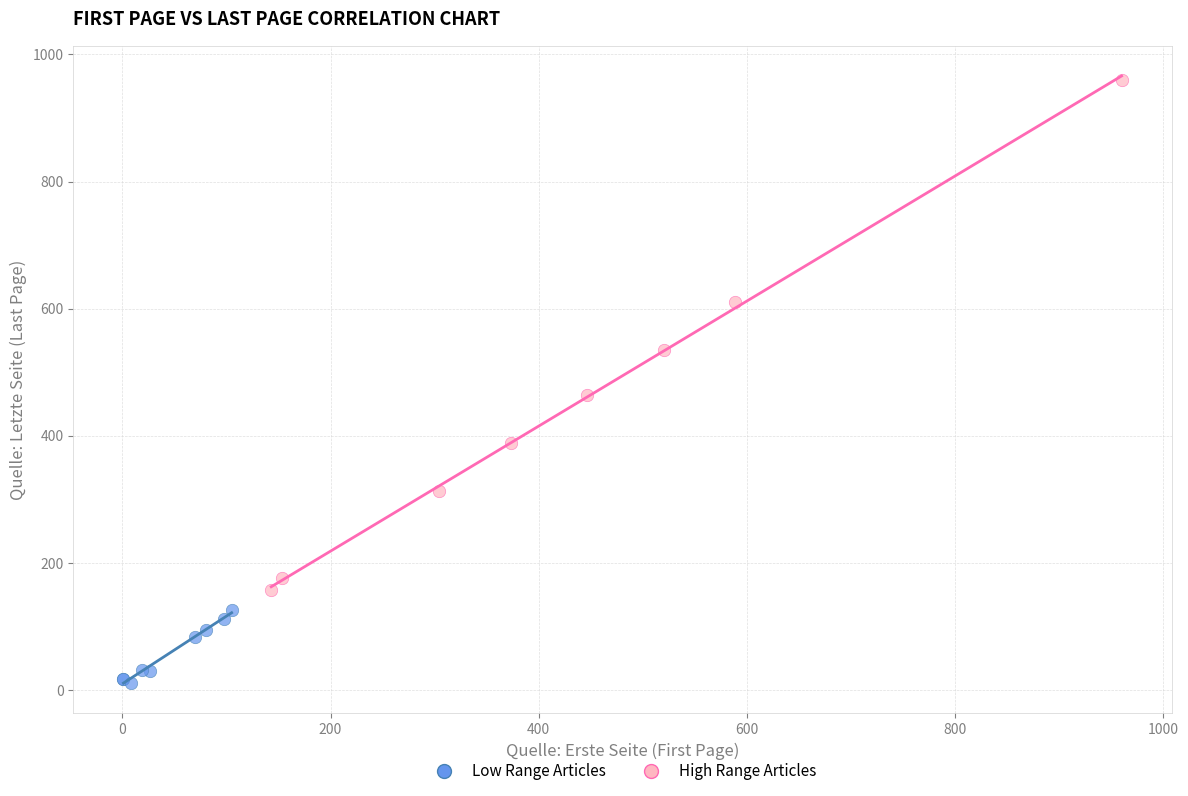

Which series reaches the minimum Y coordinate?

Low Range Articles